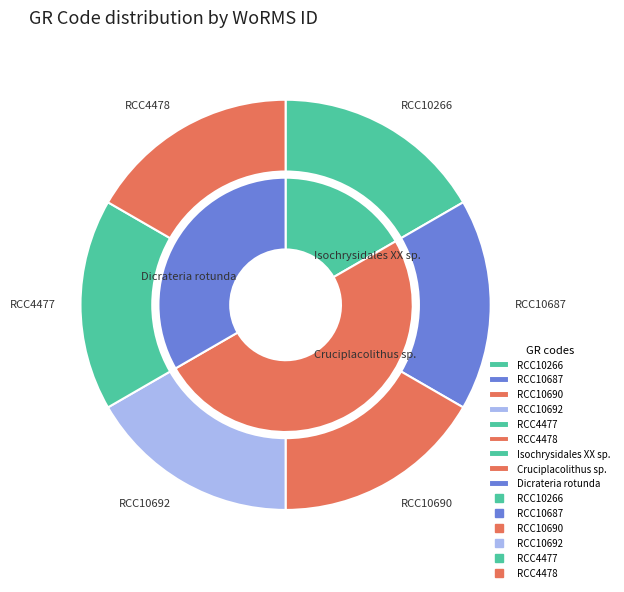

Is there any slice that represents more than half of the pie?

No